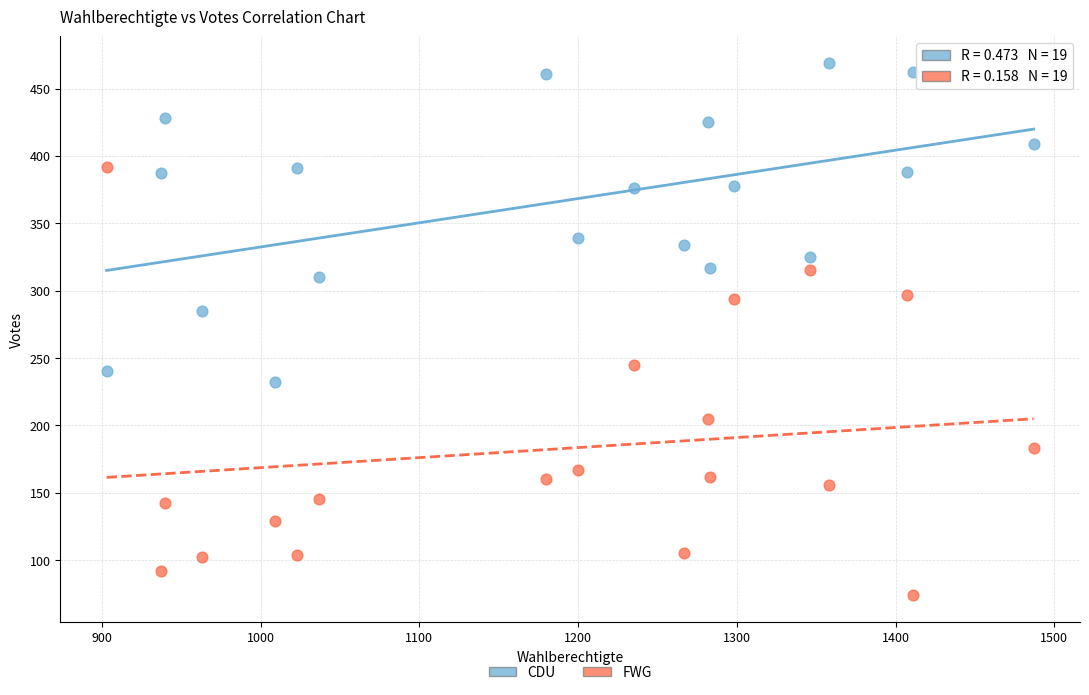

In the CDU series, what Y value is closest to 350?

339